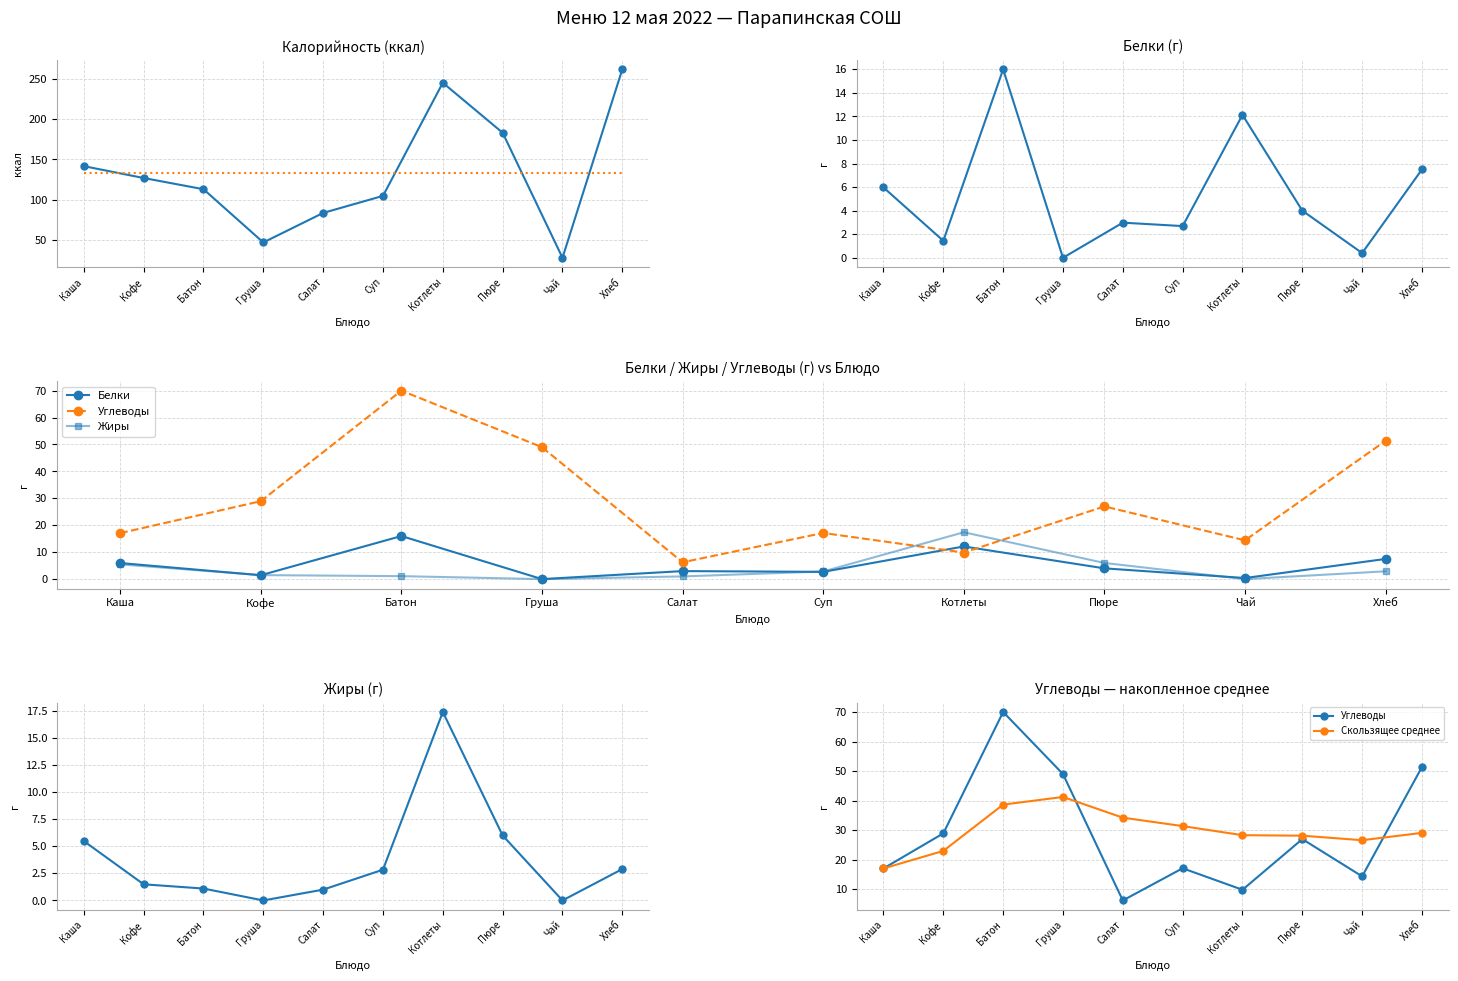

What is the sum of the Среднее values at Хлеб and Котлеты?

266.9